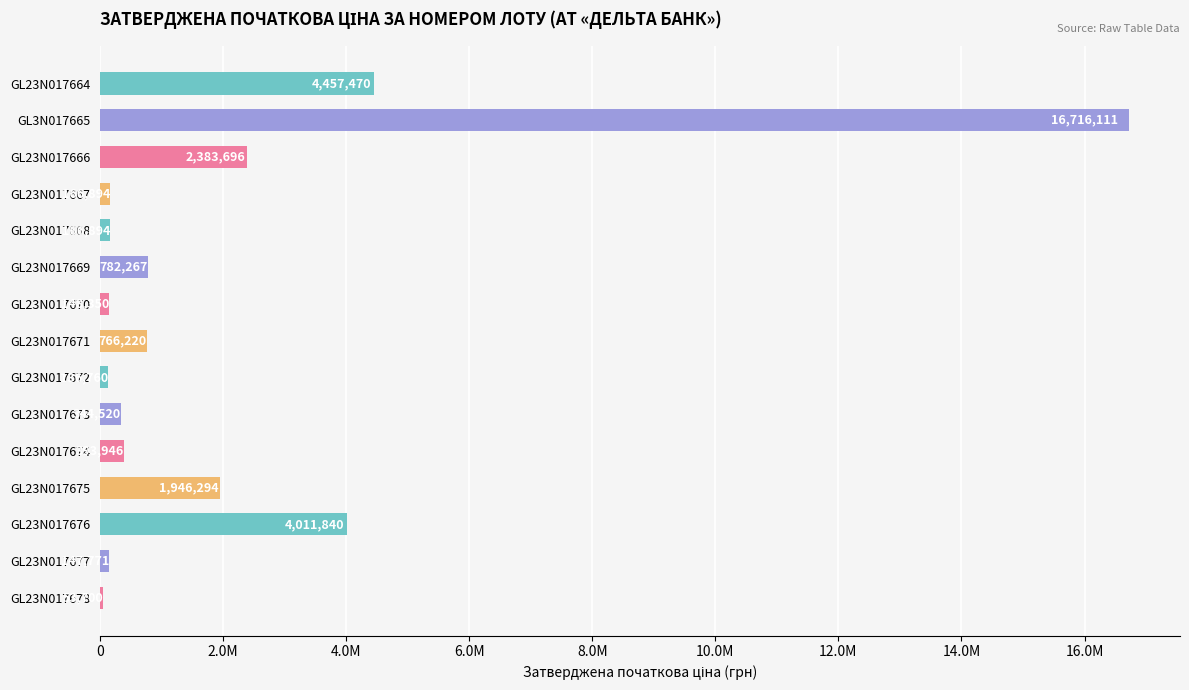

Does the chart contain any negative values?

No